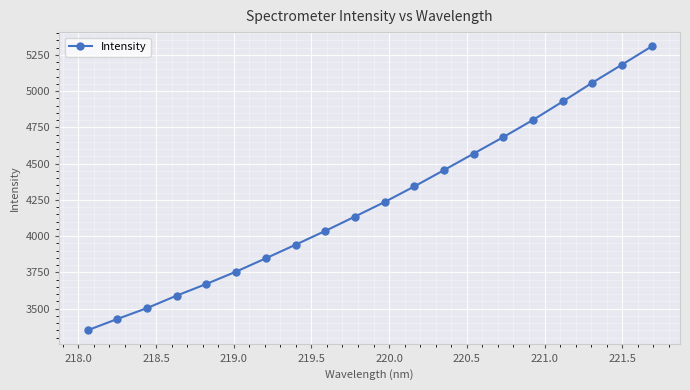

How many distinct data groups are displayed?

1